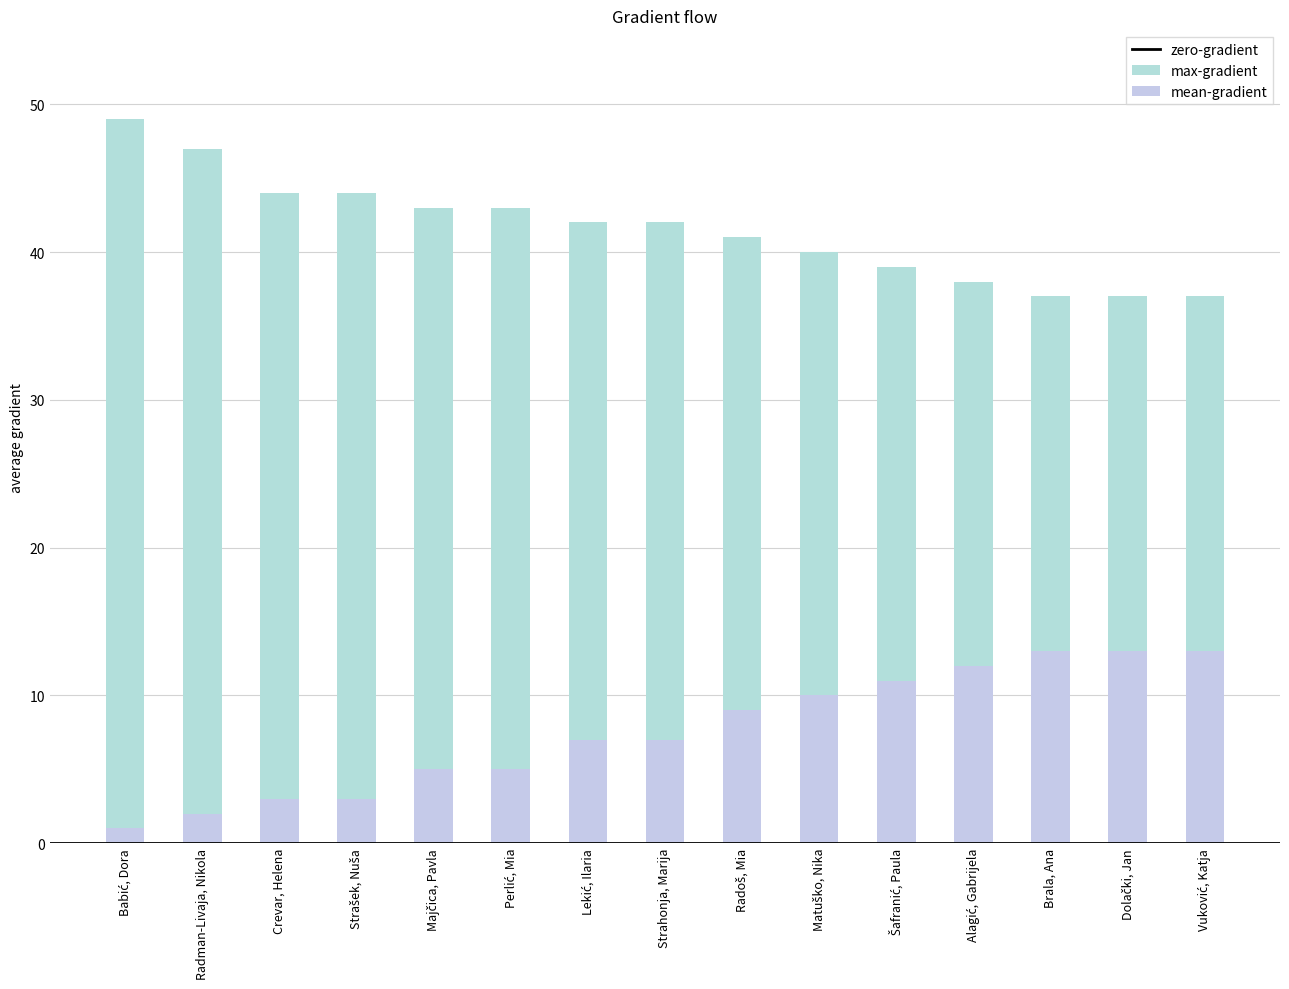

At Lekić, Ilaria, list the series in order from largest to smallest.

max-gradient, mean-gradient